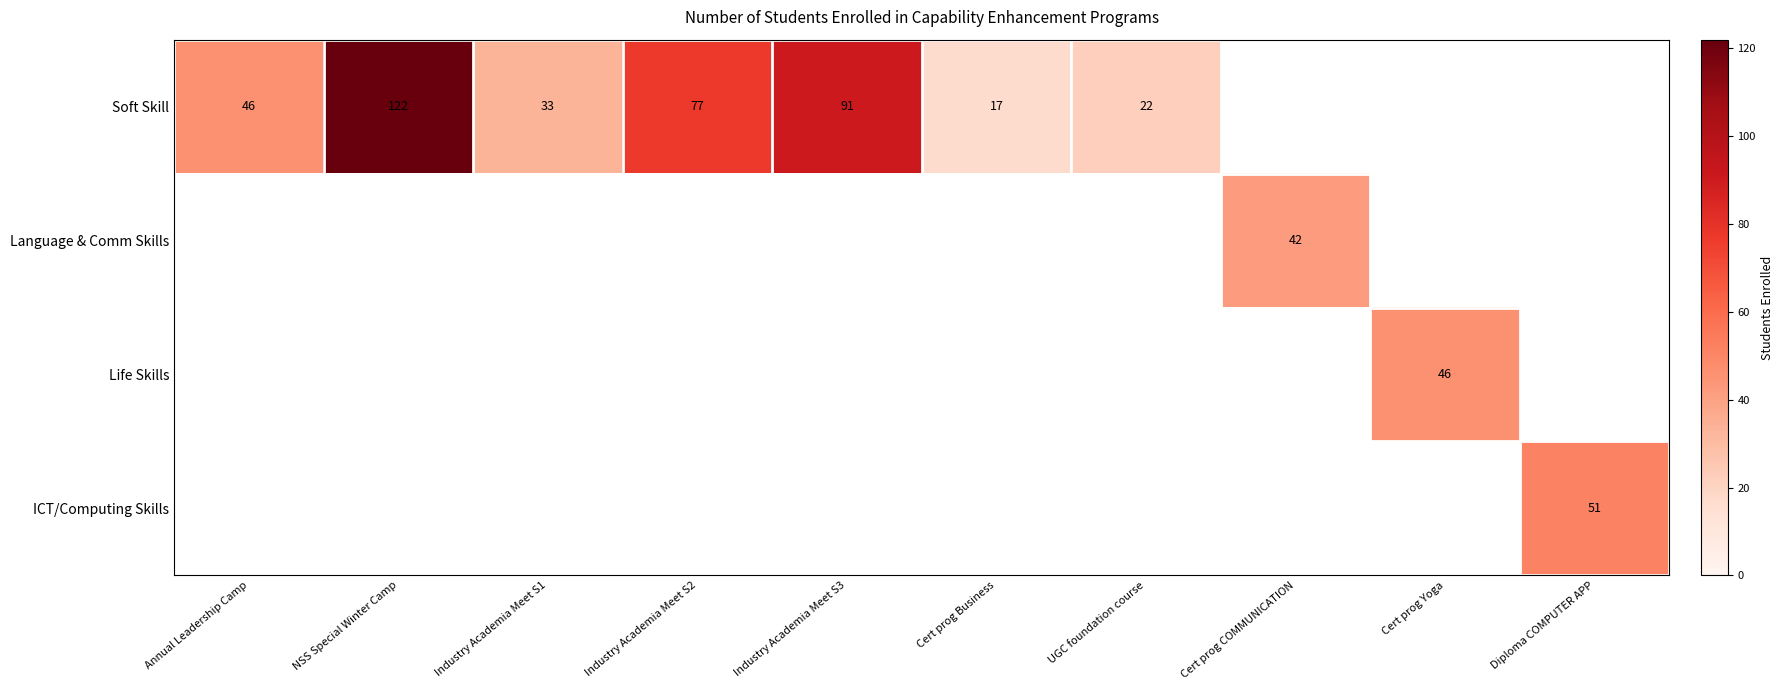

The value of Soft Skill at Cert prog Business is 11. True or false?

False